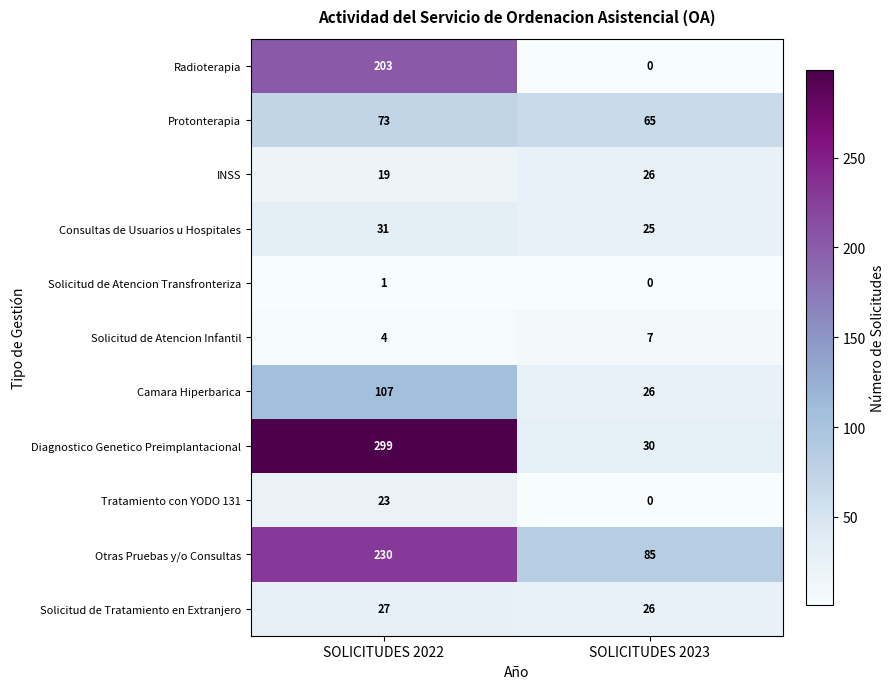

Which category has the highest value across all series?

SOLICITUDES 2022